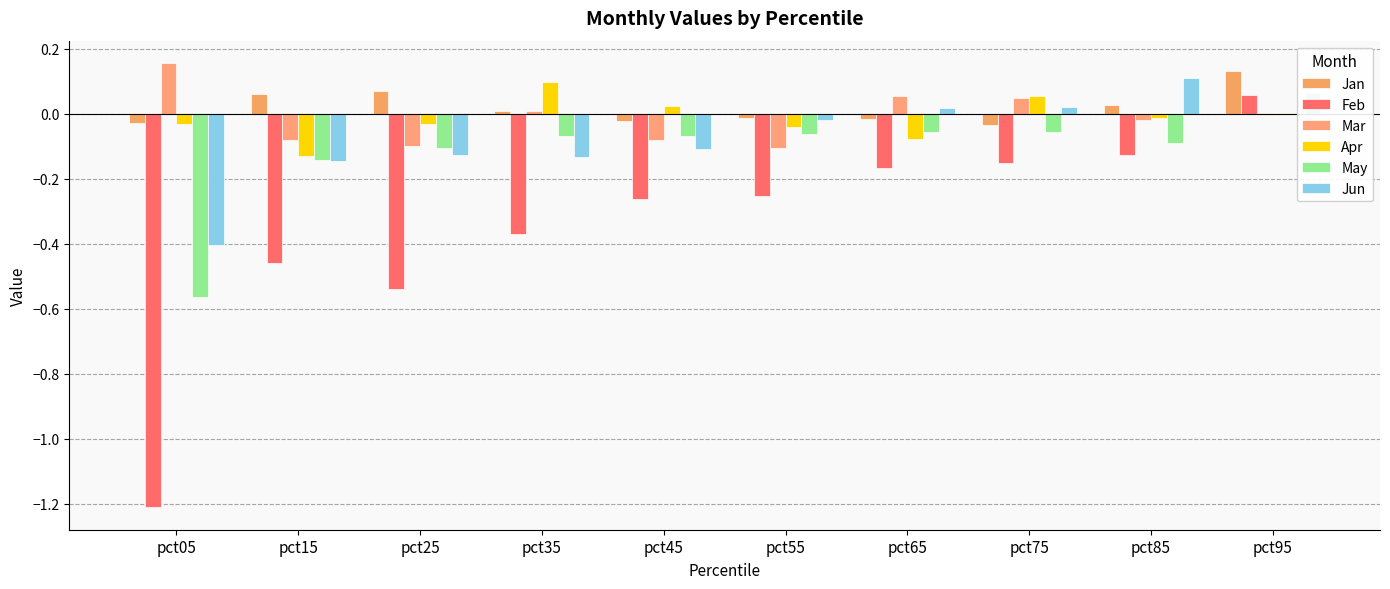

What is the difference between the Mar values at pct75 and pct15?

0.1